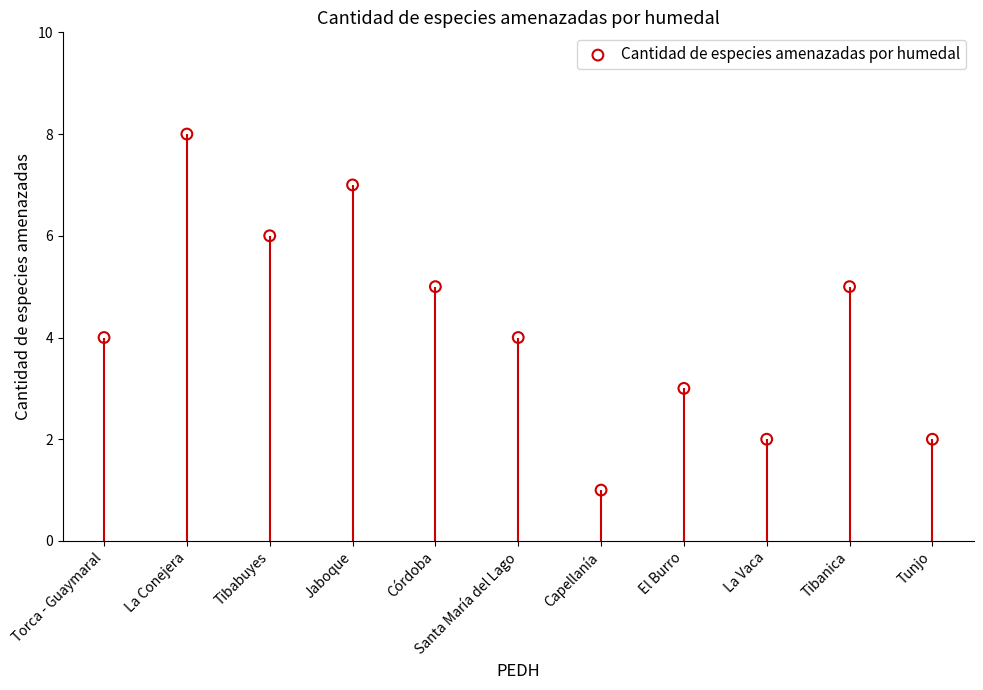

Between Jaboque and La Vaca, which is larger?

Jaboque